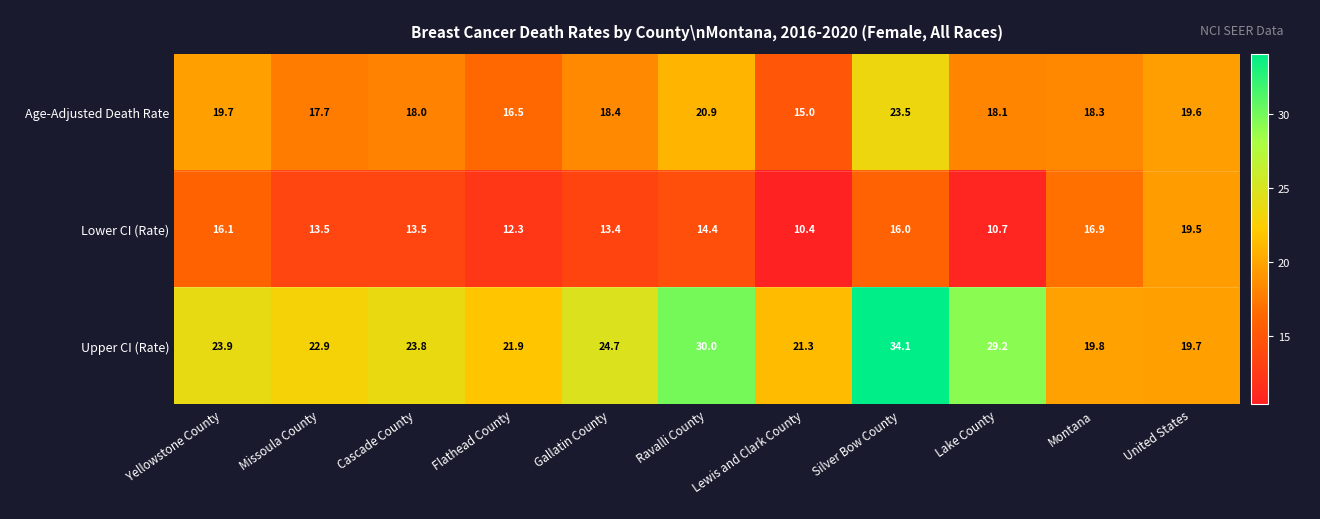

What is the spread (max minus min) of values at Flathead County?

9.6